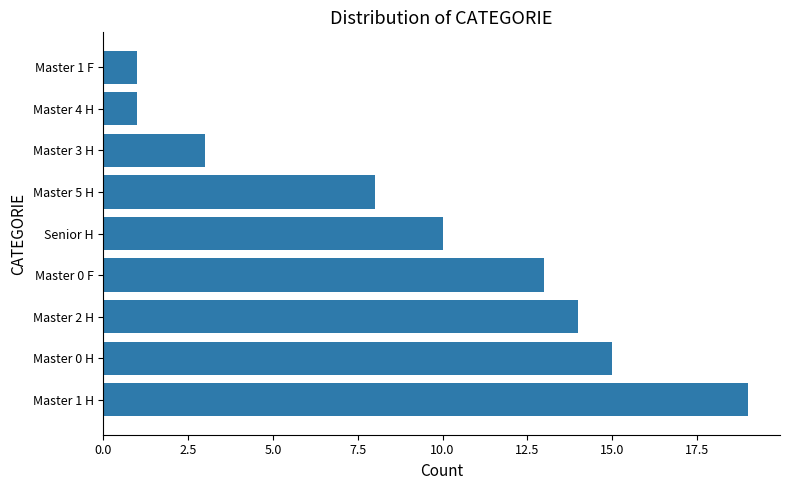

What is the difference between the second highest and minimum values?

14